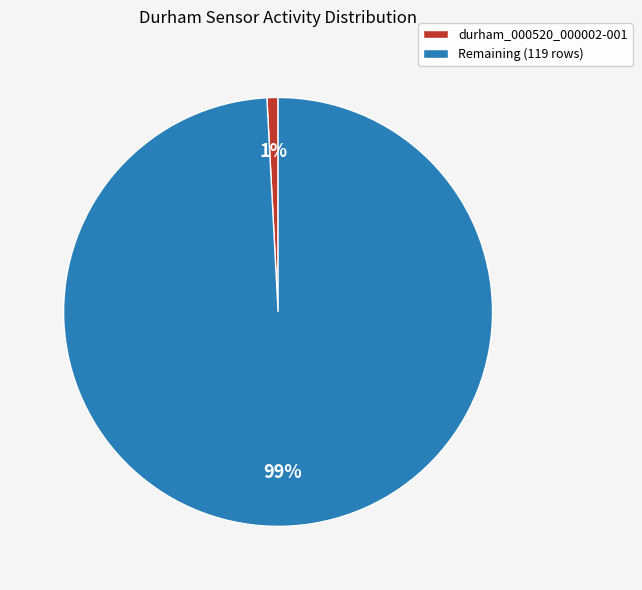

Is it true that Remaining (119 rows) is 99% of the pie?

True